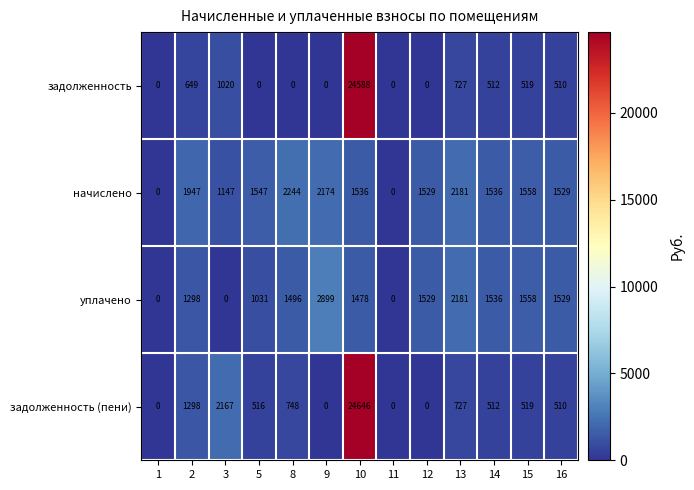

Is it true that начислено equals 2181 at 13?

True